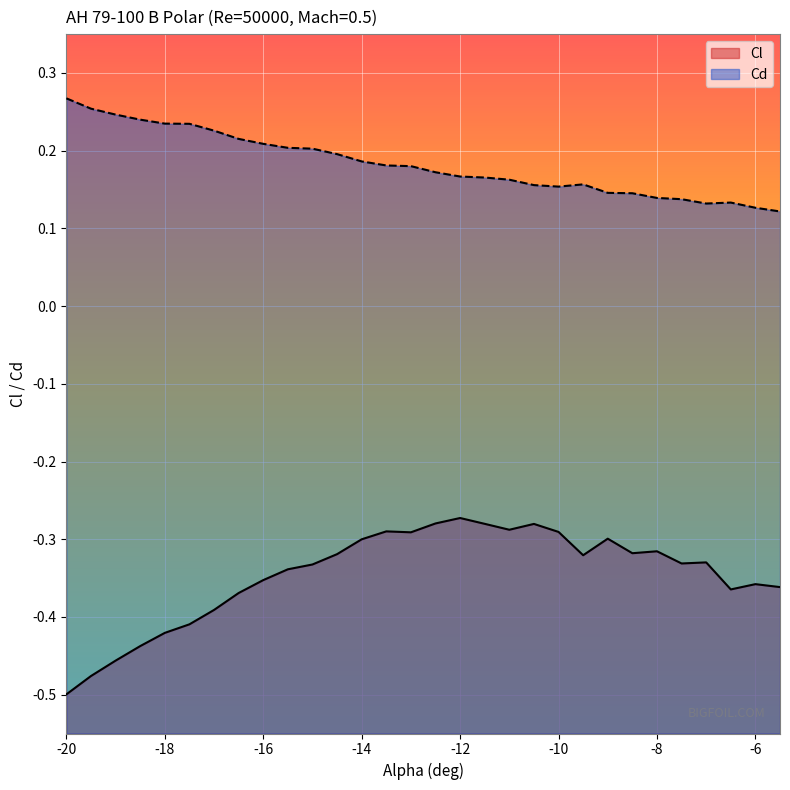

What is the spread (max minus min) of values at -18.5?

0.7